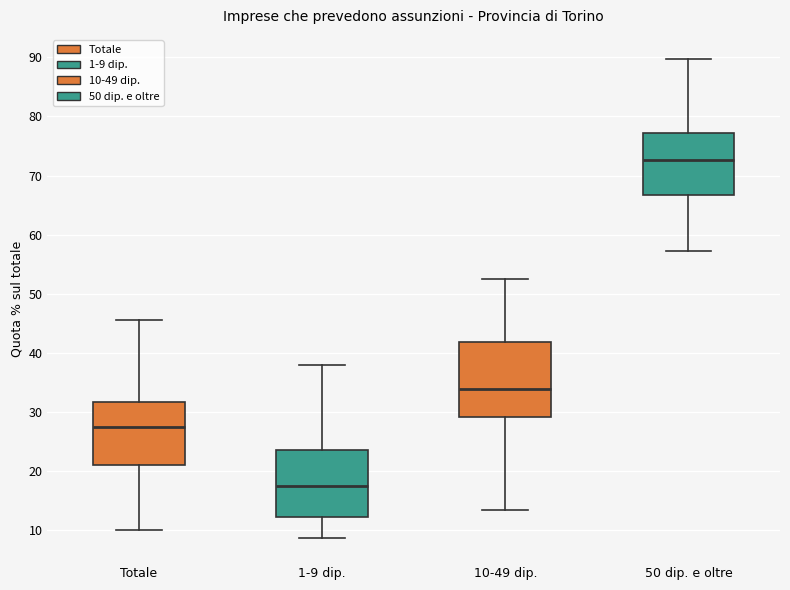

Which box has the lowest median line?

1-9 dip.